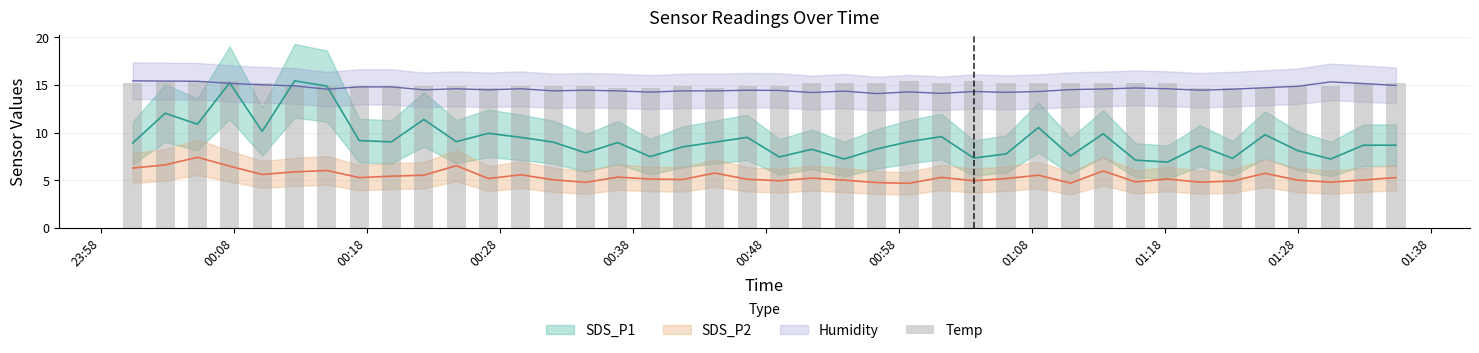

What is the maximum value shown in the chart?

15.4